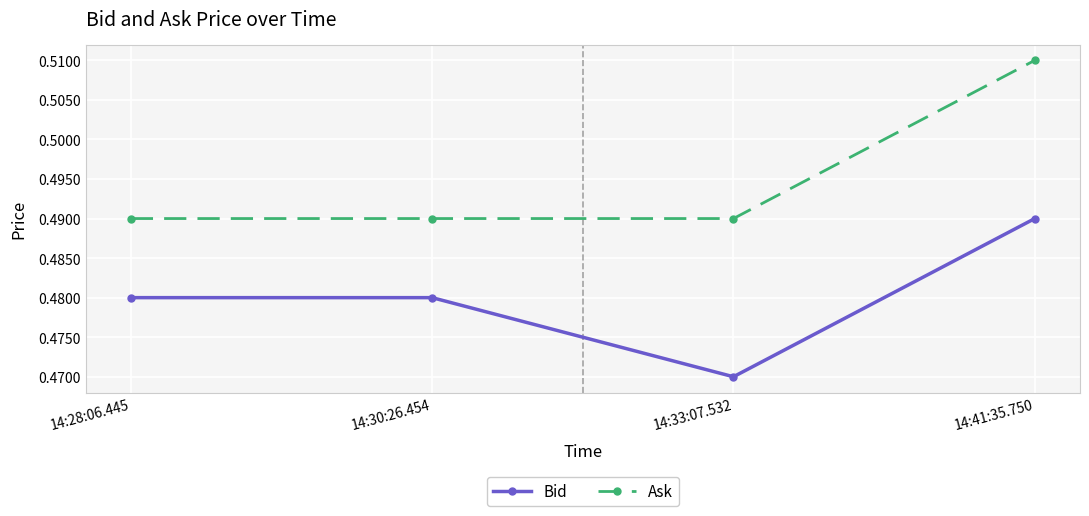

At how many categories does at least one series exceed 0?

4